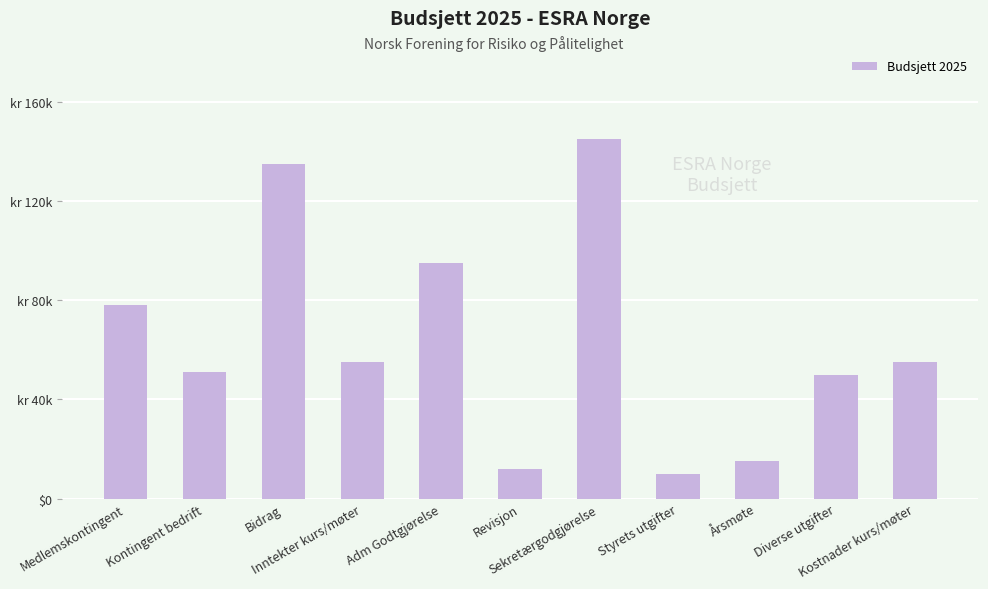

Approximately how many times larger is the value at Inntekter kurs/møter compared to Adm Godtgjørelse?

0.6